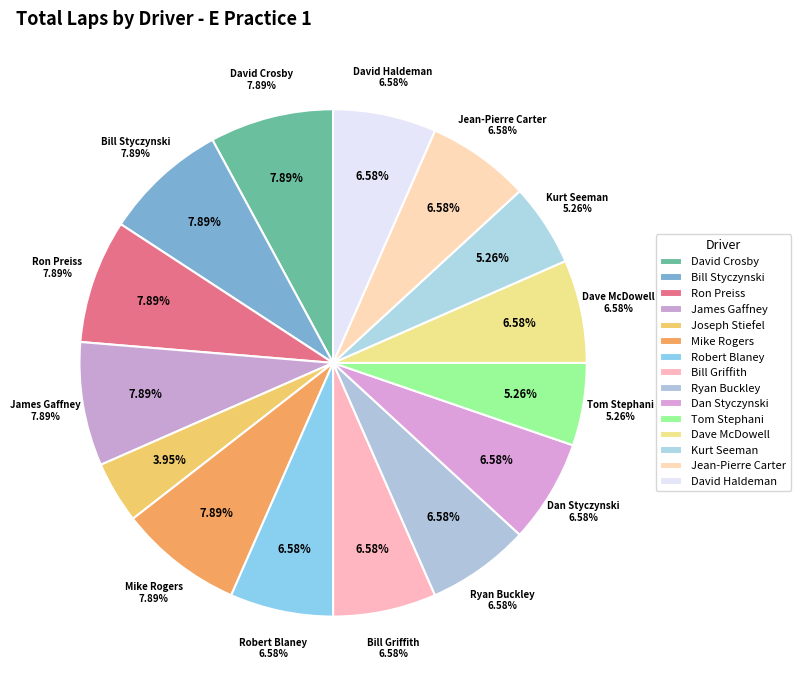

Does Ryan Buckley account for over 50% of the chart?

No